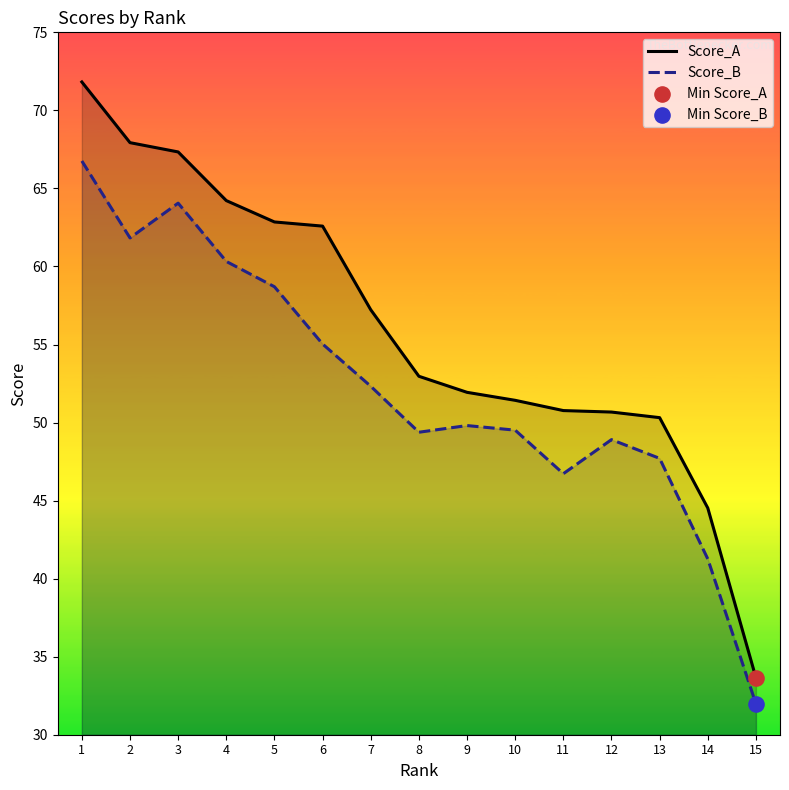

Which series has the largest Y range (max minus min)?

Score_A